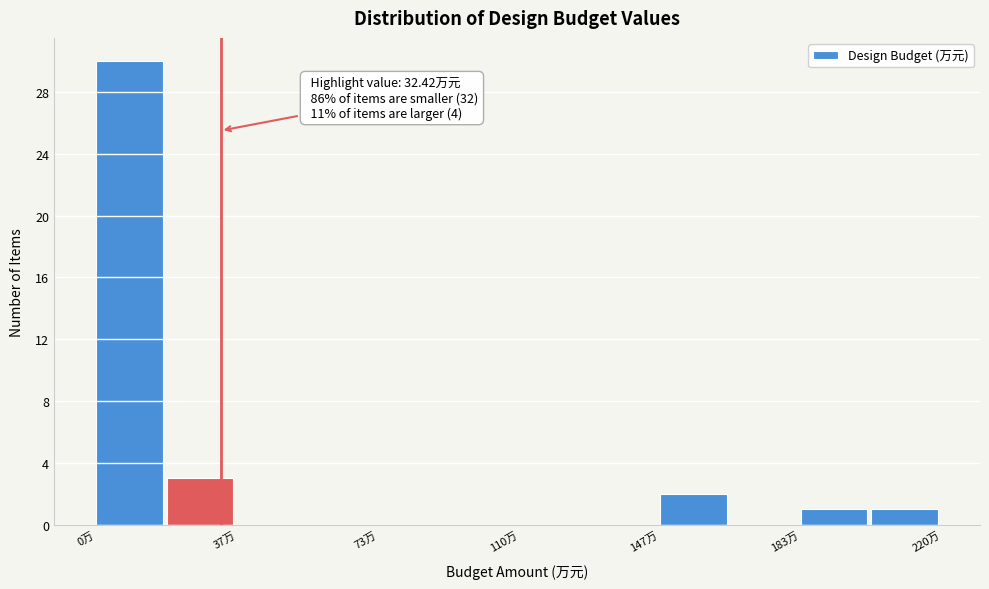

Around what value on the x-axis is the tallest bar? Give the approximate position of its centre, as read against the axis.

10